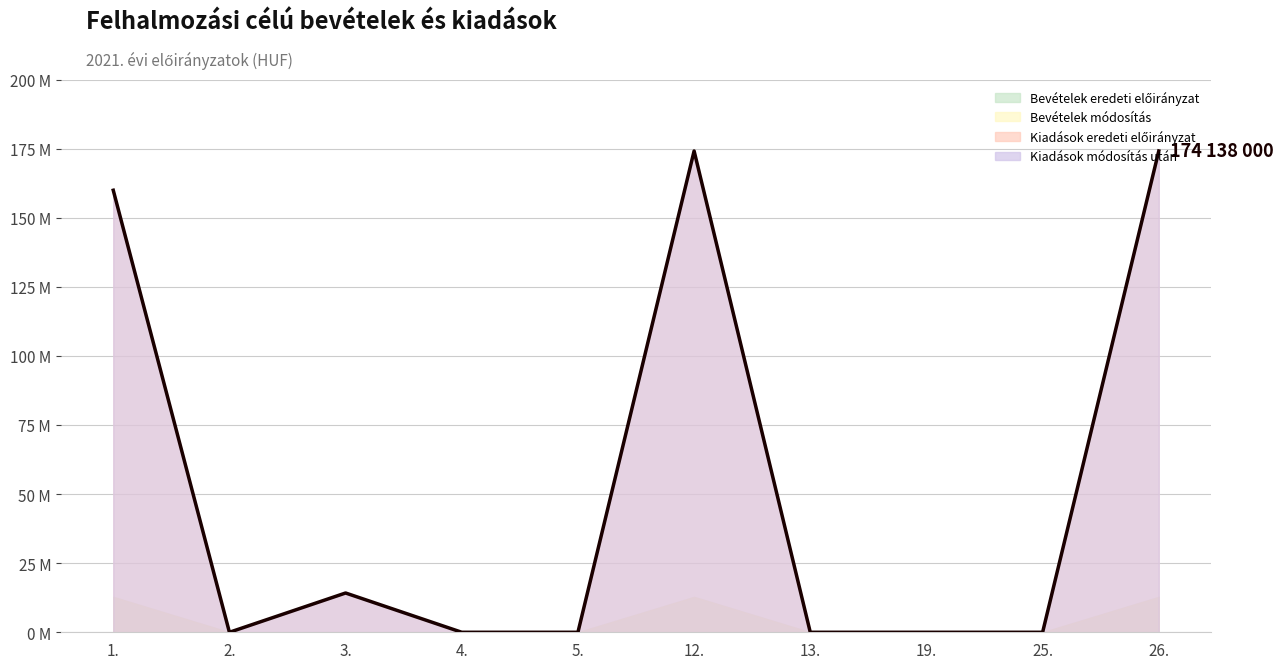

List the labels in order of value, largest first.

12., 26., 1., 3., 2., 4., 5., 13., 19., 25.